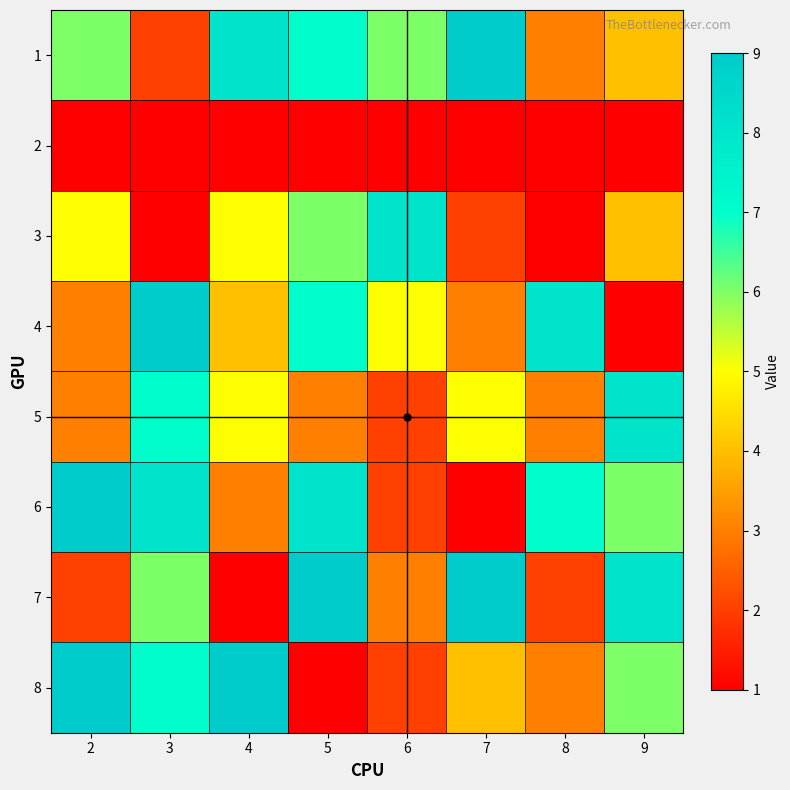

At which category is the sum across all series the highest?

5